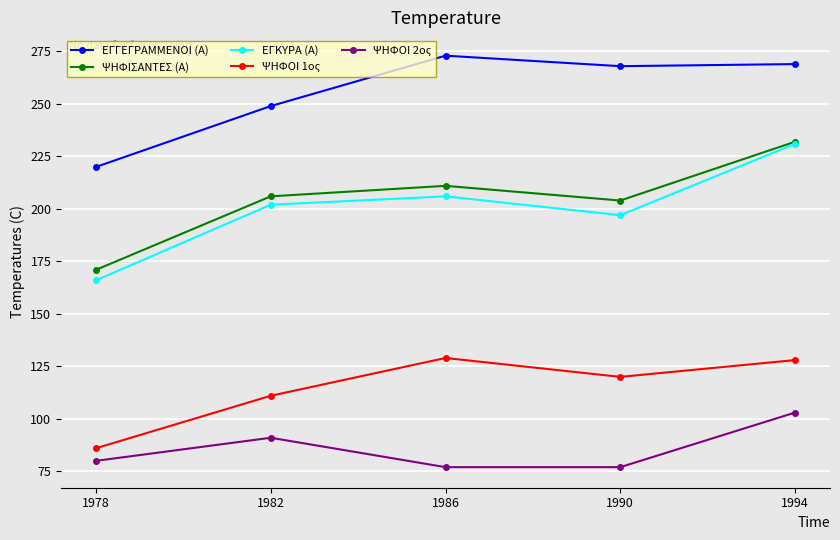

How many series are shown in this chart?

5